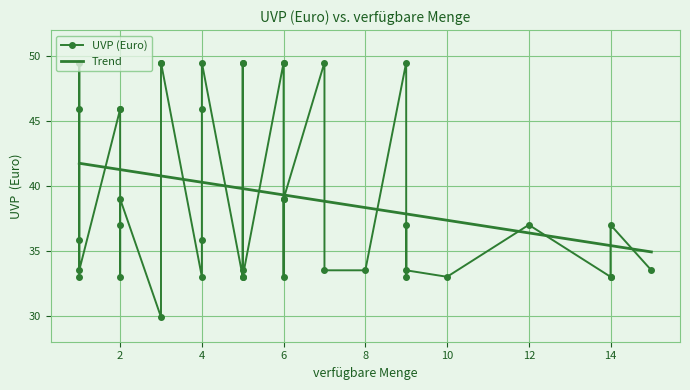

Where is the data nearest to the value 39?

2